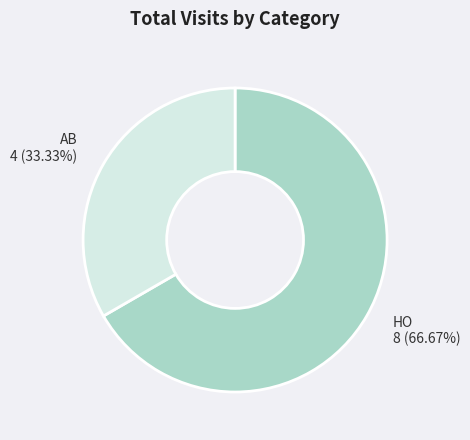

What percentage is NOT represented by AB?

66.7%